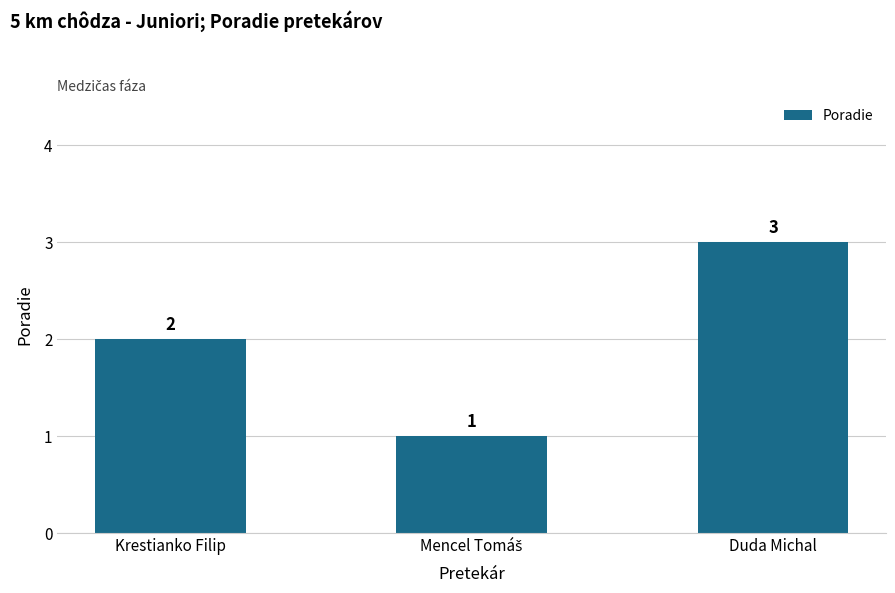

Are the bars grouped side by side (vs. stacked)?

No